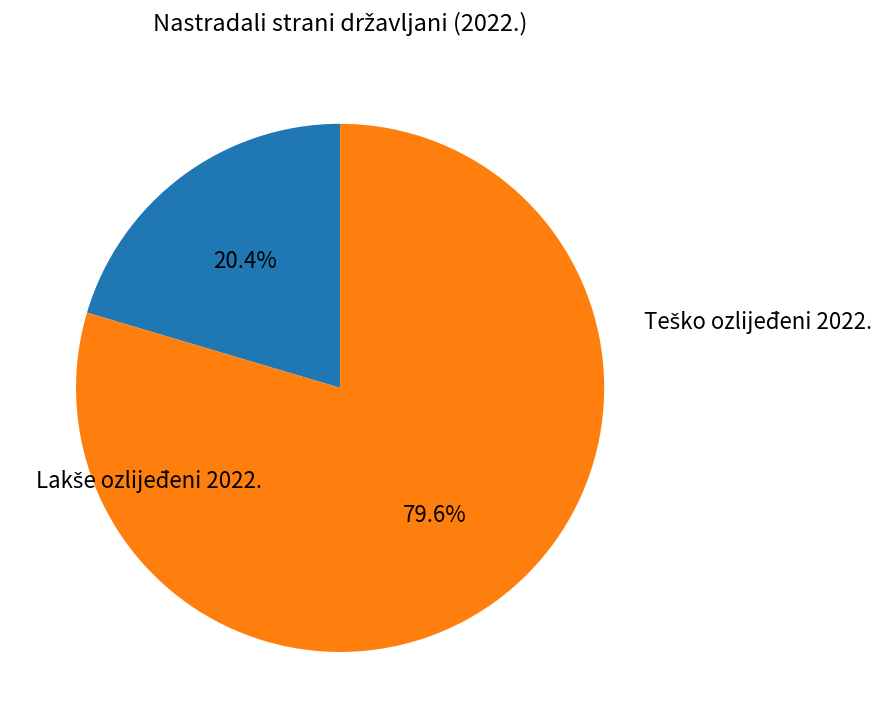

Rank the categories by value from lowest to highest.

Teško ozlijeđeni 2022., Lakše ozlijeđeni 2022.